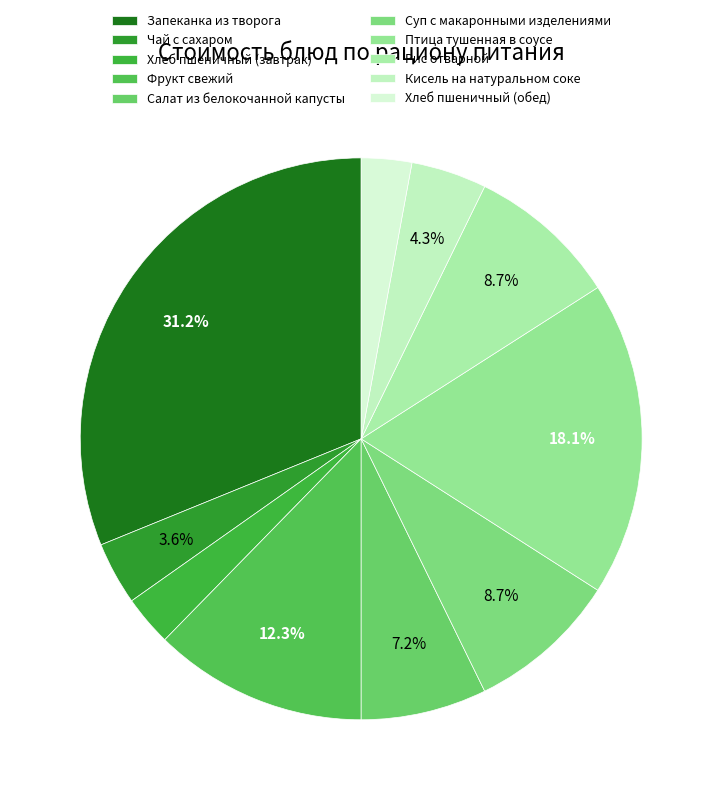

Is there any slice that represents more than half of the pie?

No